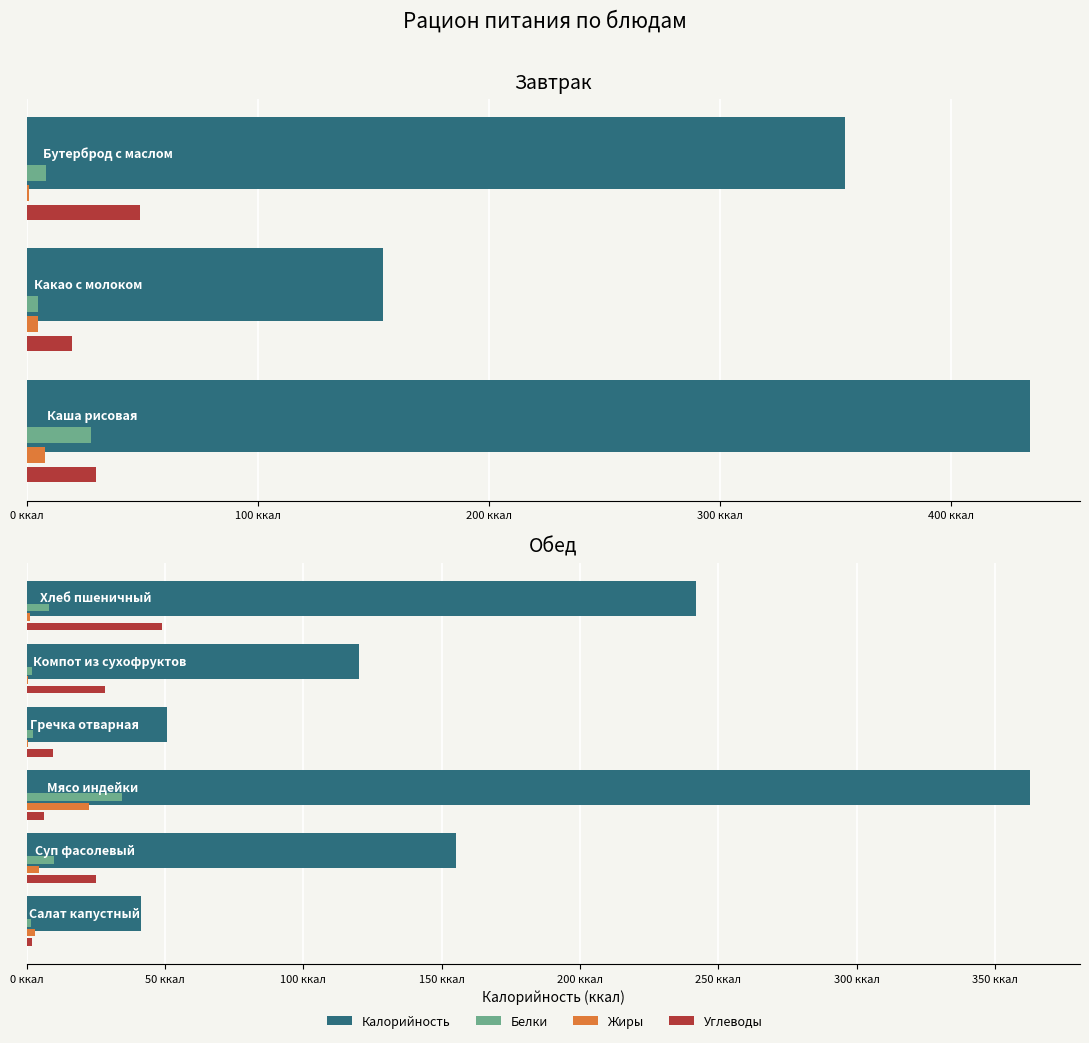

Reading right to left, transcribe all the data shown in this chart.

Калорийность: Хлеб пшеничный=242.0	Компот из сухофруктов=120.0	Гречка отварная=50.5	Мясо индейки=362.6	Суп фасолевый=155.0	Салат капустный=41.4	Бутерброд с маслом=354.0	Какао с молоком=154.0	Каша рисовая=434.0
Белки: Хлеб пшеничный=8.1	Компот из сухофруктов=2.0	Гречка отварная=2.1	Мясо индейки=34.3	Суп фасолевый=10.0	Салат капустный=1.6	Бутерброд с маслом=8.1	Какао с молоком=4.7	Каша рисовая=27.9
Жиры: Хлеб пшеничный=1.0	Компот из сухофруктов=0.4	Гречка отварная=0.5	Мясо индейки=22.5	Суп фасолевый=4.5	Салат капустный=3.0	Бутерброд с маслом=1.0	Какао с молоком=4.7	Каша рисовая=8.0
Углеводы: Хлеб пшеничный=48.8	Компот из сухофруктов=28.4	Гречка отварная=9.3	Мясо индейки=6.4	Суп фасолевый=25.0	Салат капустный=1.9	Бутерброд с маслом=48.8	Какао с молоком=19.5	Каша рисовая=30.0